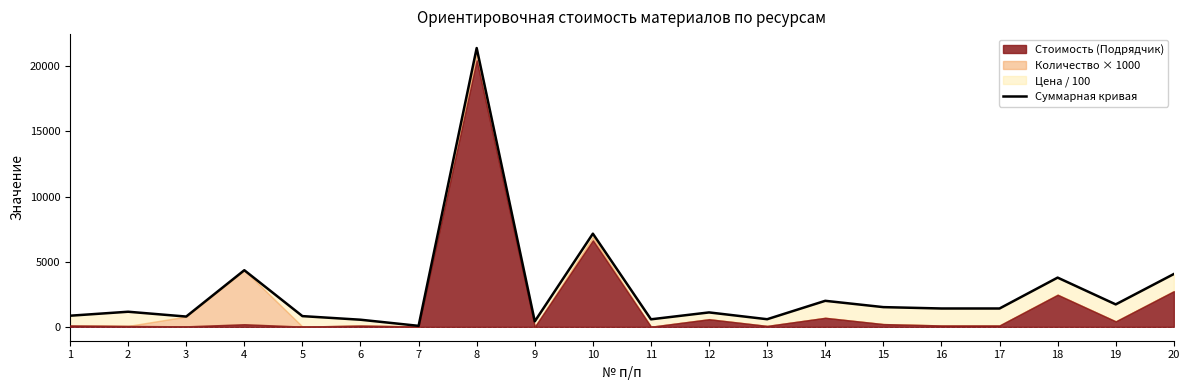

What is the value of the 18th point from the left?

3775.9